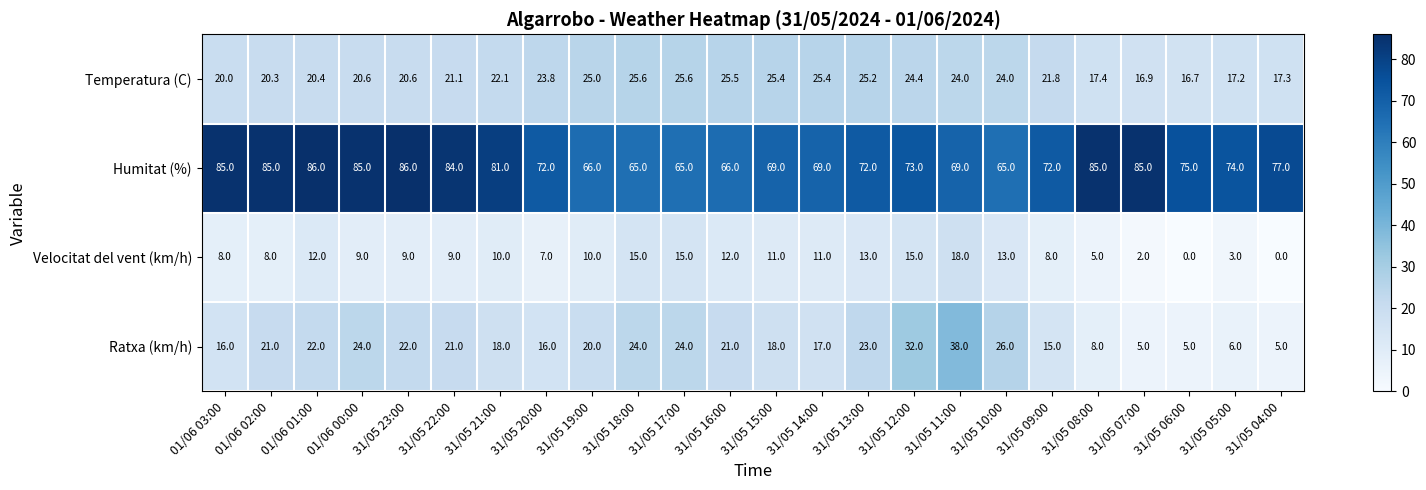

List the series in order of their peak value, highest first.

Humitat (%), Ratxa (km/h), Temperatura (C), Velocitat del vent (km/h)